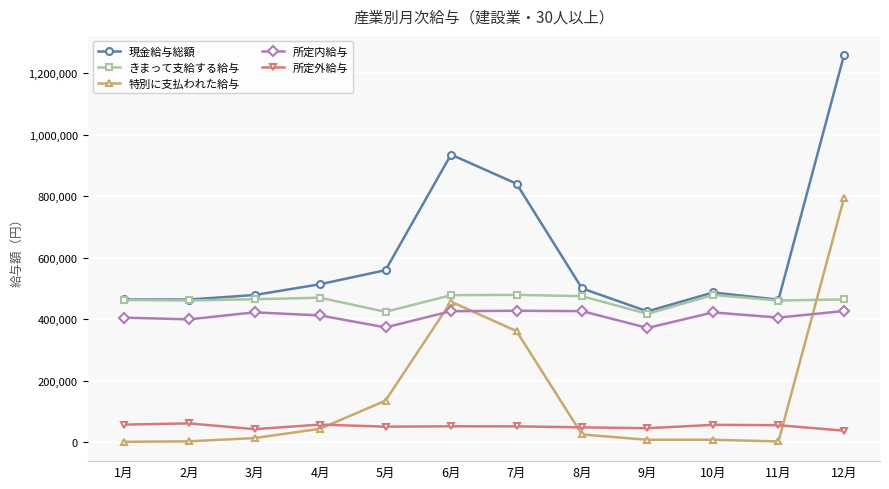

What is the maximum value shown in the chart?

1258158